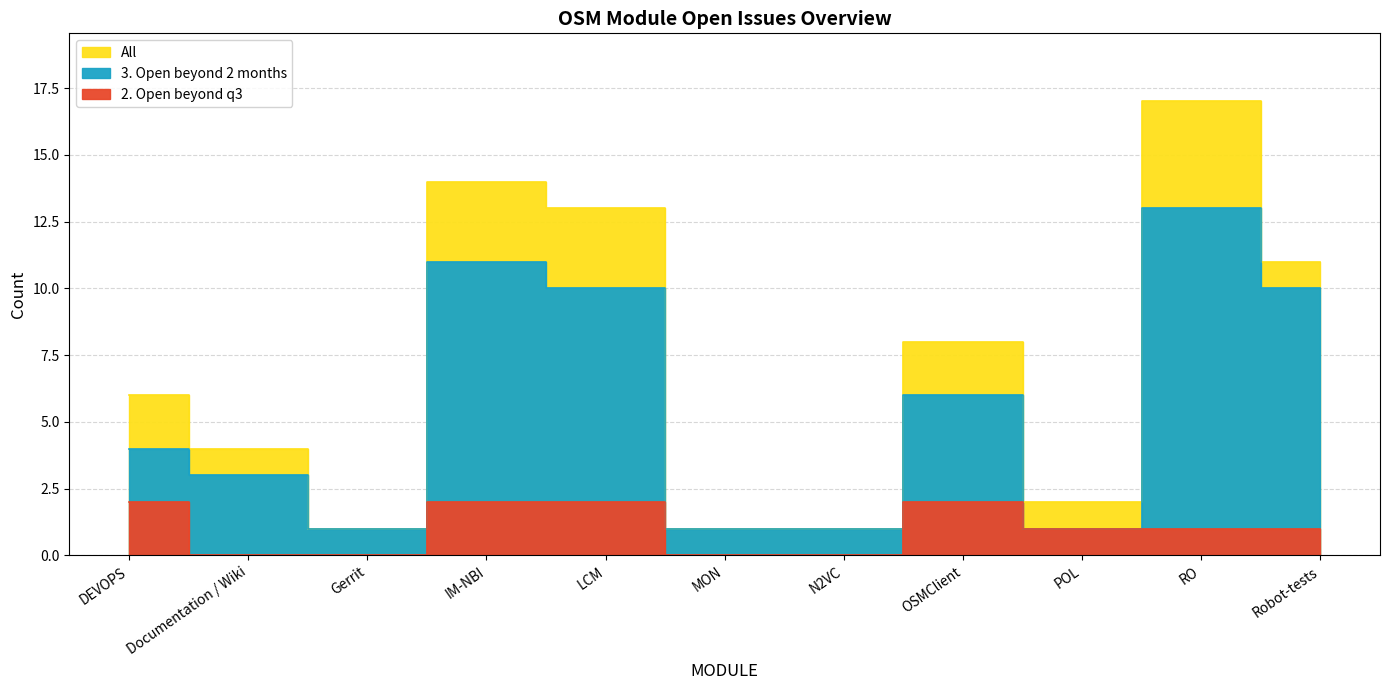

The value of 2. Open beyond q3 at DEVOPS is 1. True or false?

False